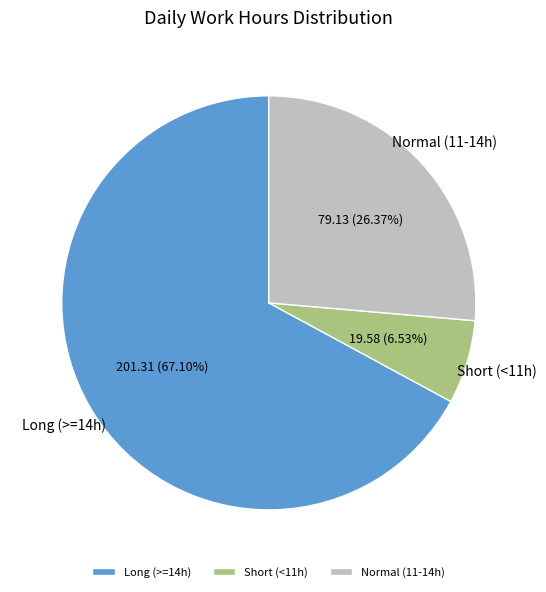

Do Long (>=14h) and Normal (11-14h) together represent more than half of the pie?

Yes